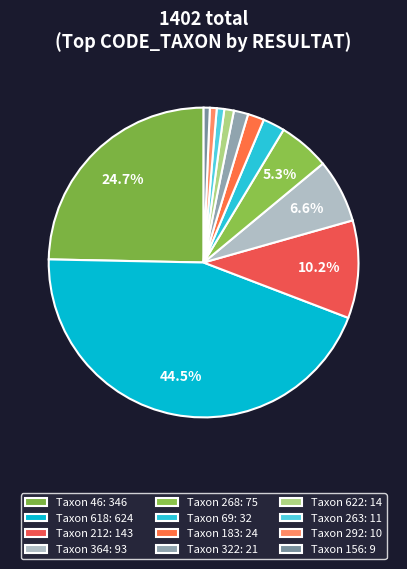

How many segments does this pie chart have?

12